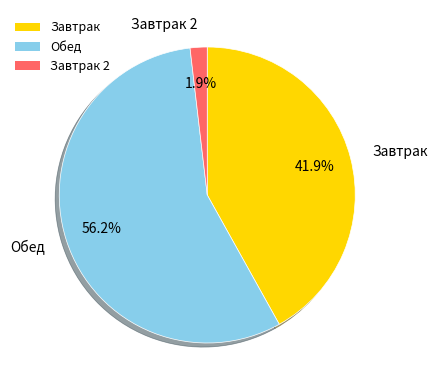

How many segments does this pie chart have?

3